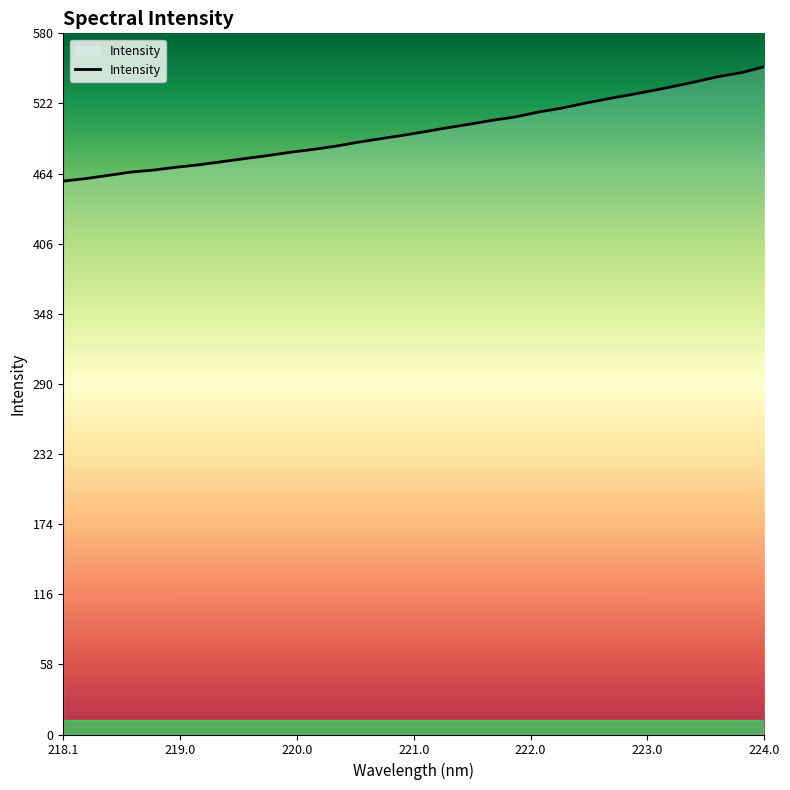

What is the difference between the maximum and minimum values?

94.7